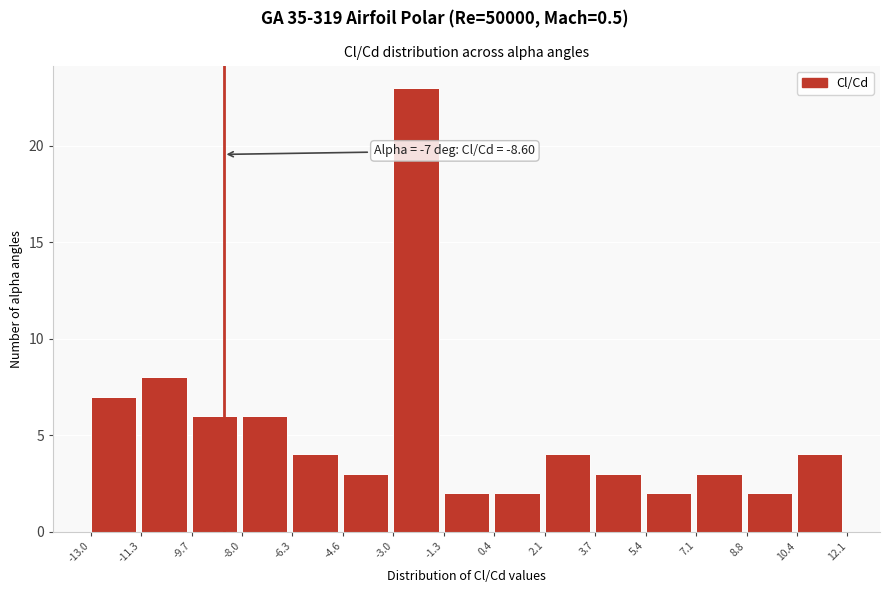

Over which range of the x-axis is the bar tallest?

-3.0 to -1.3